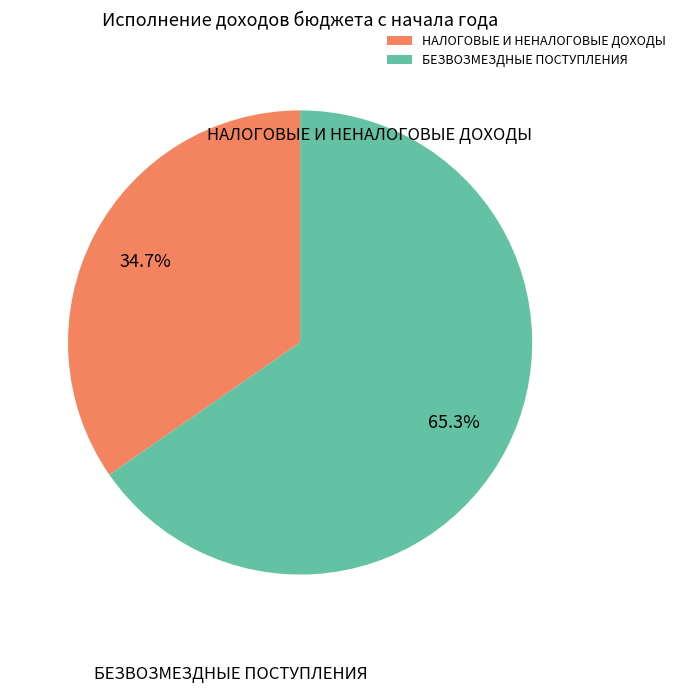

Is there a majority slice in this chart?

Yes